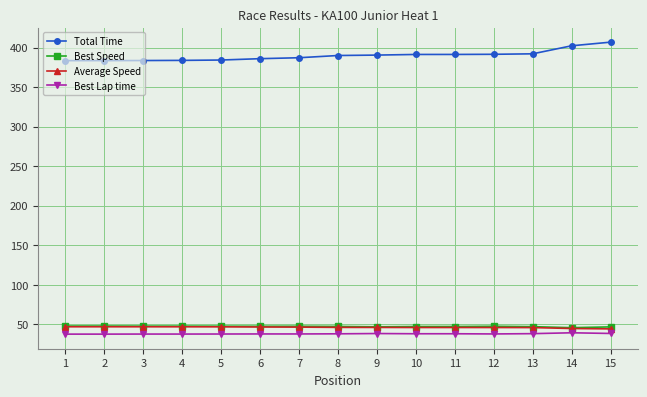

Where does the Total Time series first go above 389?

8